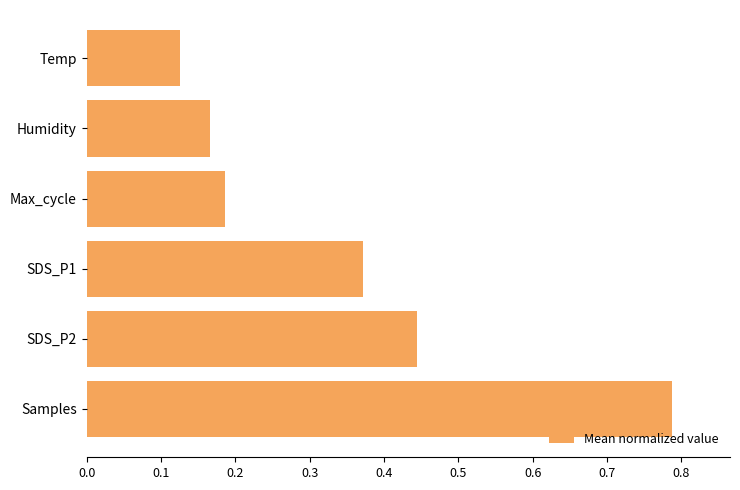

At which label is the value closest to 0?

Temp